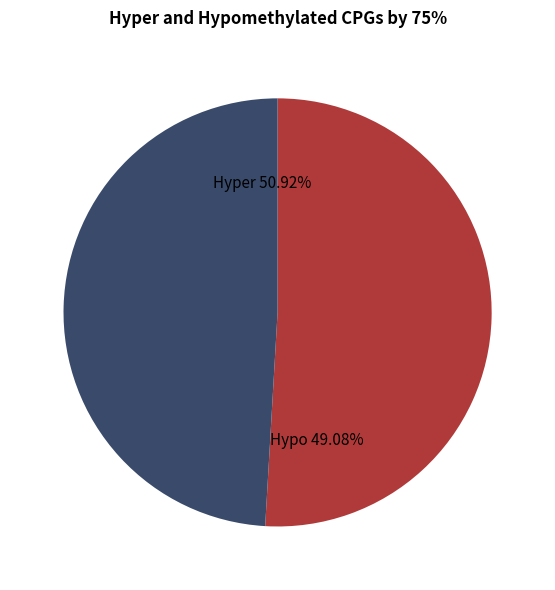

Does B account for over 50% of the chart?

No